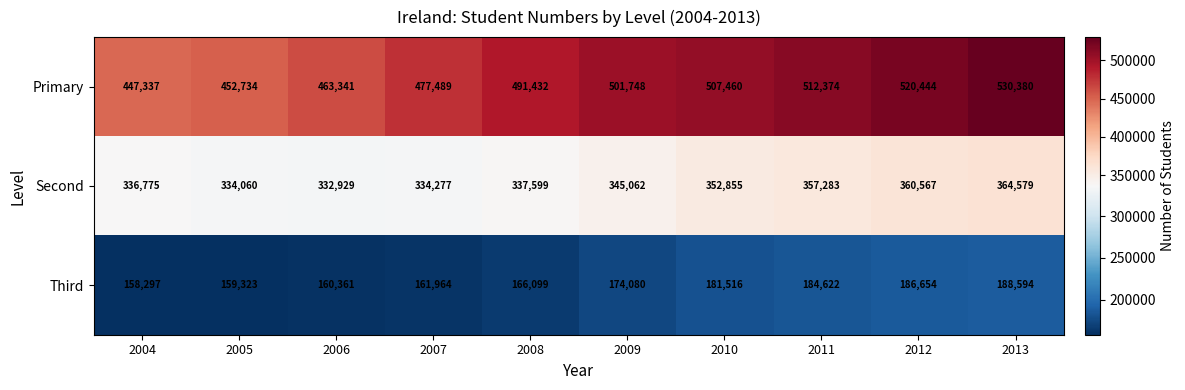

Reading left to right, list all the values displayed in this chart.

Primary: 447337	452734	463341	477489	491432	501748	507460	512374	520444	530380
Second: 336775	334060	332929	334277	337599	345062	352855	357283	360567	364579
Third: 158297	159323	160361	161964	166099	174080	181516	184622	186654	188594